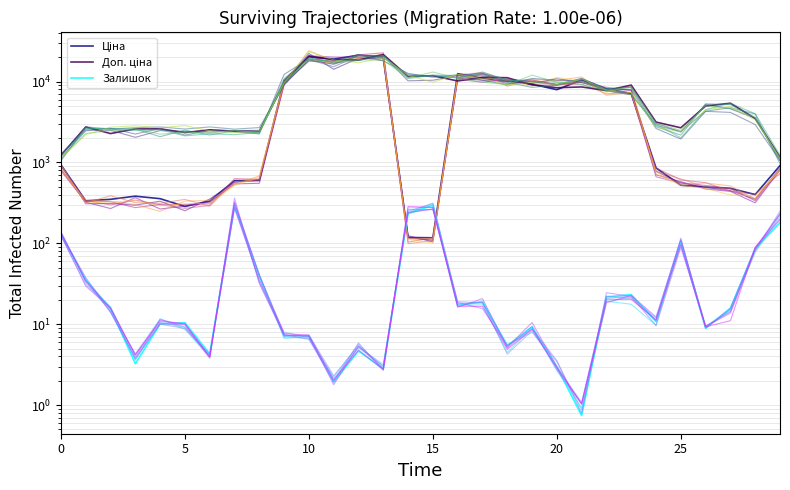

How many categories are shown in the chart?

30